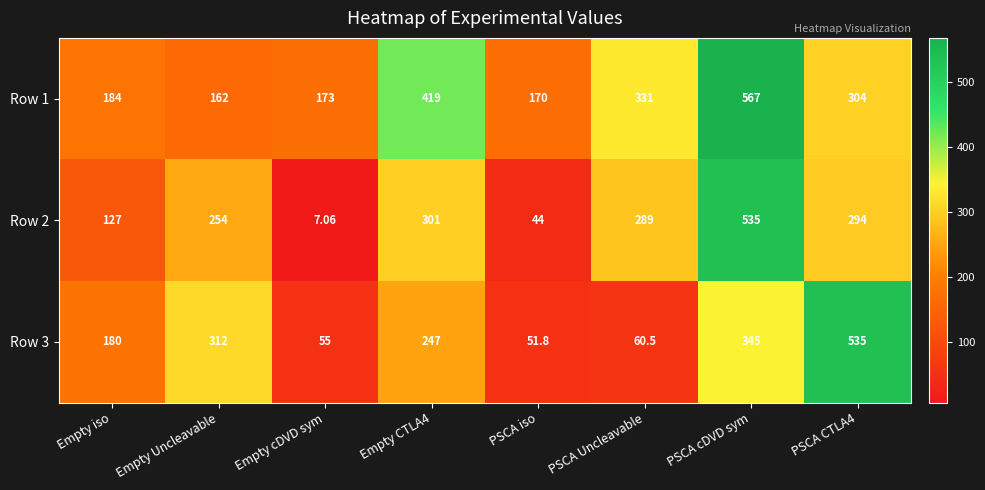

What is the spread (max minus min) of values at PSCA Uncleavable?

270.5